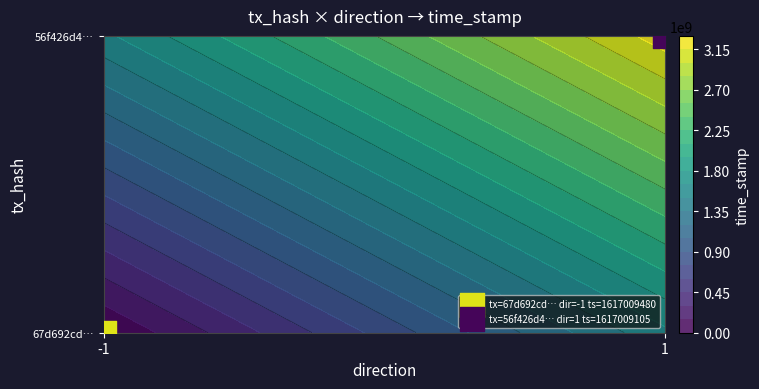

Which series has the largest total across all categories?

67d692cd21d0c74c4cf3a2e82be5cf57dc4fea5